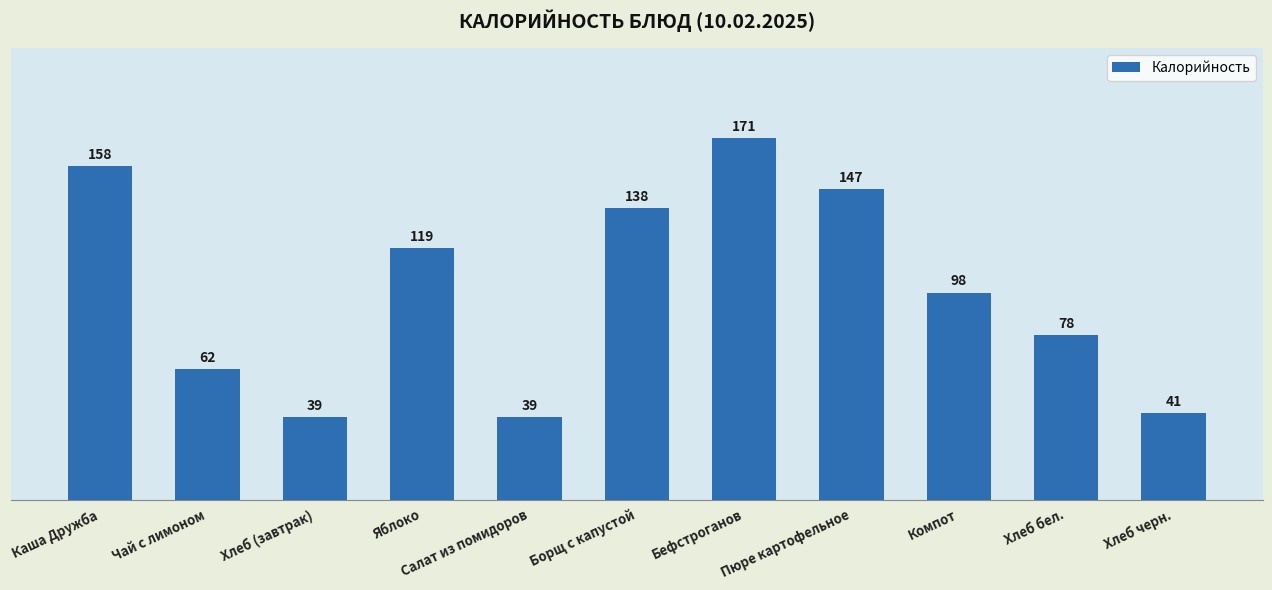

Reading right to left, list all the values displayed in this chart.

41	78	98	147	171	138	39	119	39	62	158